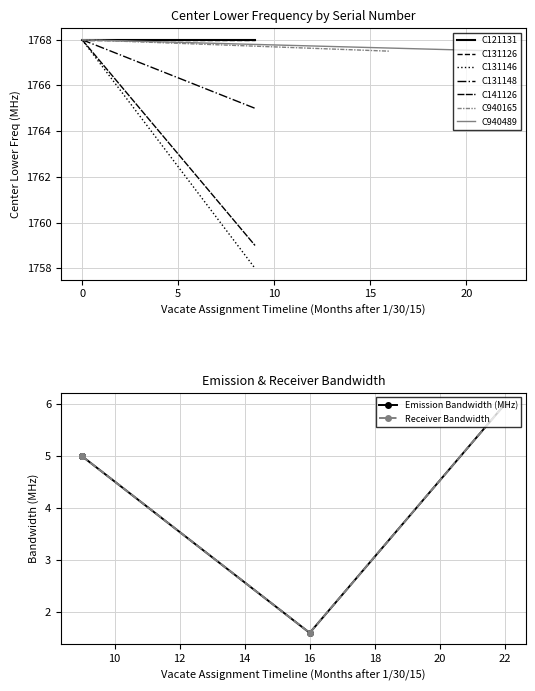

How many interior local valleys does the Receiver Bandwidth series have?

1